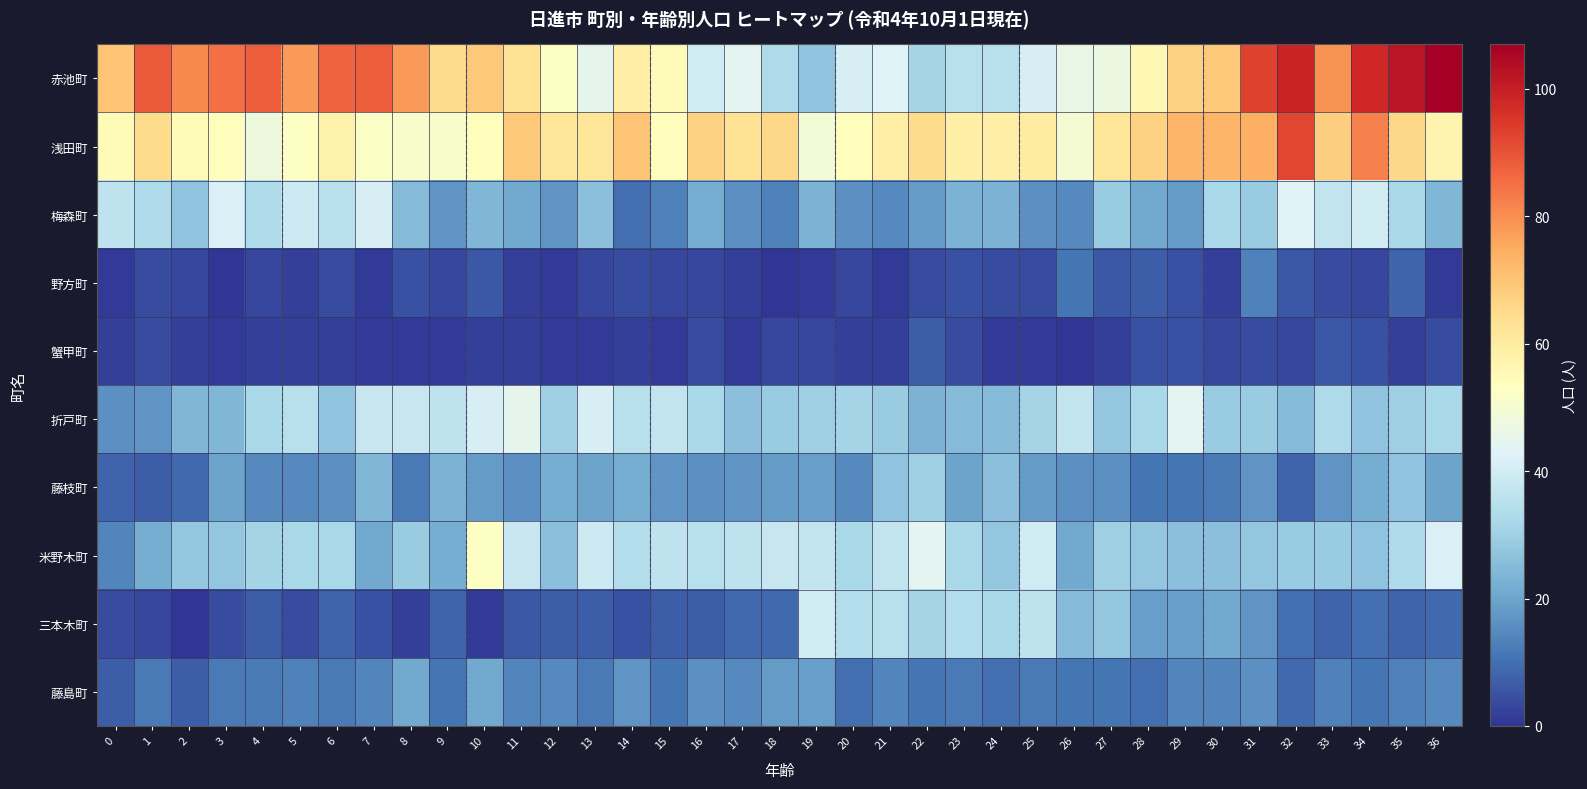

Reading left to right, what are all the values shown in this chart?

赤池町: 0=70	1=89	2=81	3=85	4=88	5=78	6=87	7=88	8=78	9=65	10=69	11=63	12=53	13=45	14=59	15=55	16=40	17=44	18=33	19=27	20=41	21=43	22=31	23=35	24=35	25=41	26=46	27=47	28=56	29=67	30=69	31=93	32=99	33=79	34=98	35=102	36=107
浅田町: 0=55	1=65	2=55	3=54	4=48	5=53	6=58	7=52	8=51	9=51	10=54	11=69	12=62	13=62	14=70	15=54	16=67	17=63	18=66	19=49	20=54	21=59	22=65	23=59	24=59	25=60	26=50	27=62	28=67	29=73	30=73	31=74	32=92	33=68	34=82	35=66	36=57
梅森町: 0=36	1=33	2=27	3=42	4=33	5=39	6=35	7=41	8=25	9=17	10=24	11=21	12=17	13=26	14=10	15=13	16=22	17=16	18=13	19=23	20=16	21=15	22=18	23=23	24=23	25=16	26=15	27=29	28=21	29=18	30=32	31=29	32=43	33=37	34=40	35=32	36=24
野方町: 0=1	1=4	2=3	3=0	4=3	5=2	6=4	7=1	8=5	9=3	10=6	11=2	12=1	13=3	14=4	15=3	16=3	17=2	18=0	19=1	20=3	21=1	22=4	23=5	24=4	25=4	26=11	27=6	28=7	29=5	30=2	31=13	32=6	33=4	34=3	35=8	36=1
蟹甲町: 0=2	1=4	2=2	3=1	4=2	5=2	6=2	7=1	8=1	9=1	10=2	11=2	12=1	13=1	14=2	15=1	16=4	17=1	18=3	19=3	20=2	21=2	22=7	23=4	24=1	25=1	26=0	27=2	28=5	29=5	30=3	31=4	32=3	33=6	34=5	35=2	36=4
折戸町: 0=16	1=17	2=24	3=24	4=32	5=35	6=27	7=38	8=38	9=36	10=41	11=45	12=30	13=41	14=35	15=37	16=32	17=26	18=29	19=30	20=31	21=29	22=23	23=25	24=25	25=31	26=37	27=28	28=32	29=44	30=29	31=29	32=25	33=33	34=27	35=30	36=32
藤枝町: 0=8	1=7	2=9	3=20	4=15	5=15	6=16	7=24	8=12	9=23	10=18	11=16	12=22	13=20	14=22	15=17	16=16	17=17	18=18	19=19	20=15	21=27	22=30	23=20	24=26	25=18	26=16	27=16	28=11	29=11	30=12	31=17	32=8	33=17	34=22	35=27	36=20
米野木町: 0=14	1=22	2=28	3=28	4=31	5=32	6=32	7=21	8=29	9=22	10=53	11=38	12=26	13=39	14=34	15=36	16=35	17=36	18=38	19=37	20=32	21=37	22=44	23=32	24=28	25=40	26=21	27=30	28=28	29=26	30=26	31=28	32=29	33=29	34=27	35=33	36=42
三本木町: 0=4	1=3	2=0	3=4	4=7	5=4	6=8	7=5	8=2	9=8	10=1	11=6	12=7	13=7	14=5	15=7	16=7	17=9	18=9	19=40	20=34	21=35	22=31	23=34	24=32	25=36	26=25	27=28	28=19	29=19	30=21	31=17	32=10	33=8	34=10	35=8	36=9
藤島町: 0=7	1=12	2=7	3=12	4=12	5=13	6=12	7=14	8=21	9=11	10=21	11=14	12=15	13=12	14=17	15=11	16=16	17=15	18=18	19=19	20=10	21=14	22=11	23=12	24=10	25=12	26=11	27=11	28=10	29=14	30=14	31=16	32=9	33=13	34=11	35=13	36=15